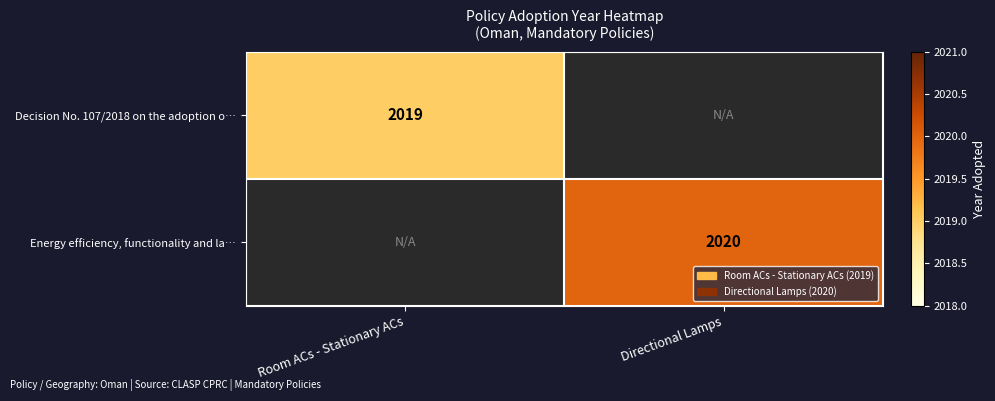

True or false: Decision No. 107/2018 on the adoption o… has a value of 2019 at Room ACs - Stationary ACs.

True